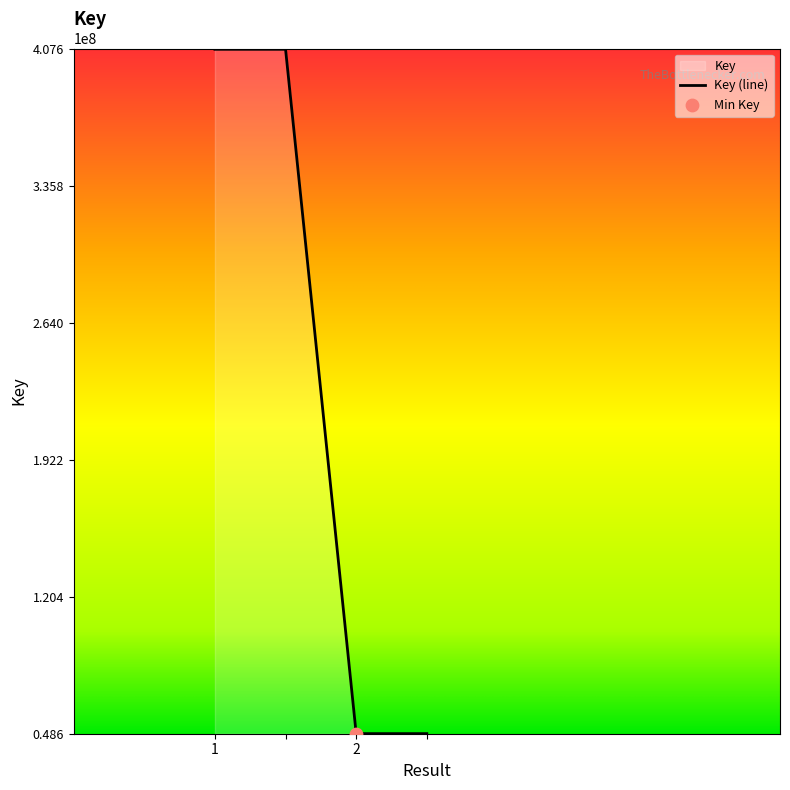

Approximately how many times larger is the value at  compared to 1?

0.1